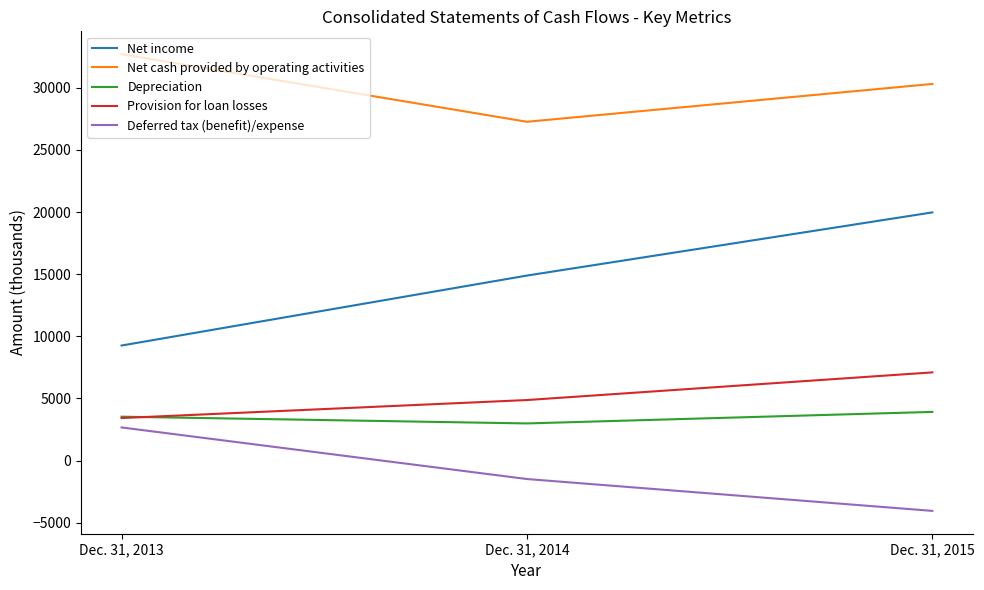

Which category has the highest value across all series?

Dec. 31, 2013